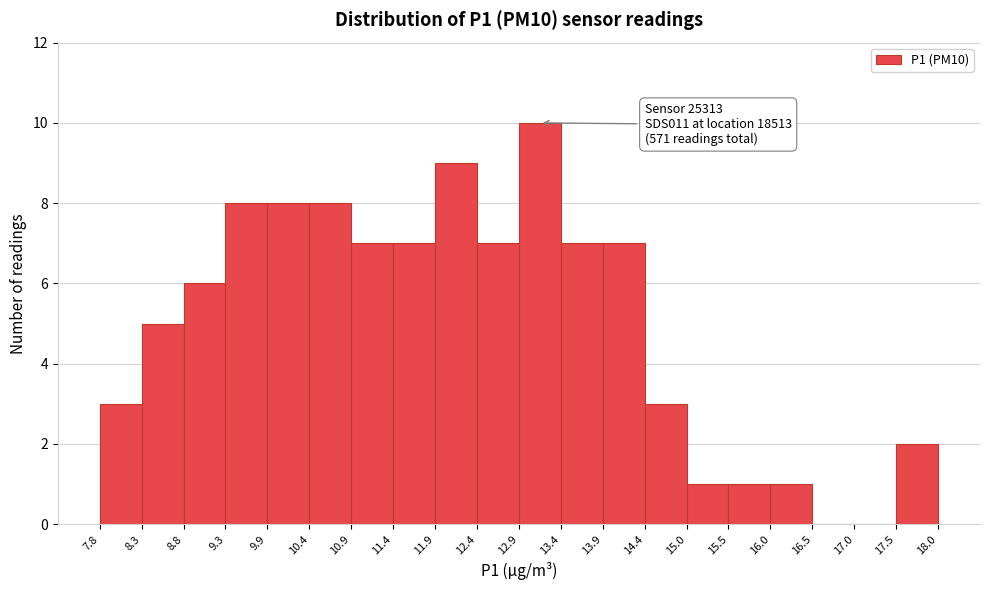

Over which range of the x-axis is the bar tallest?

12.9 to 13.4